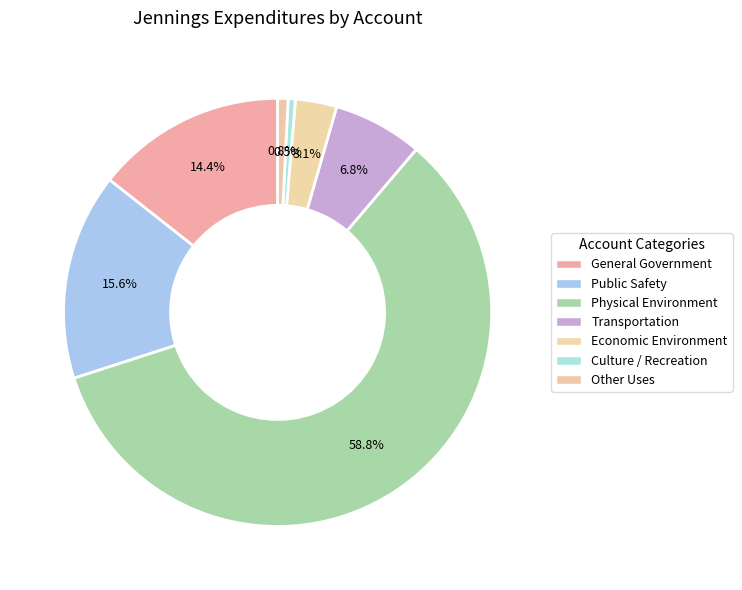

True or false: Public Safety accounts for 16% of the total.

True